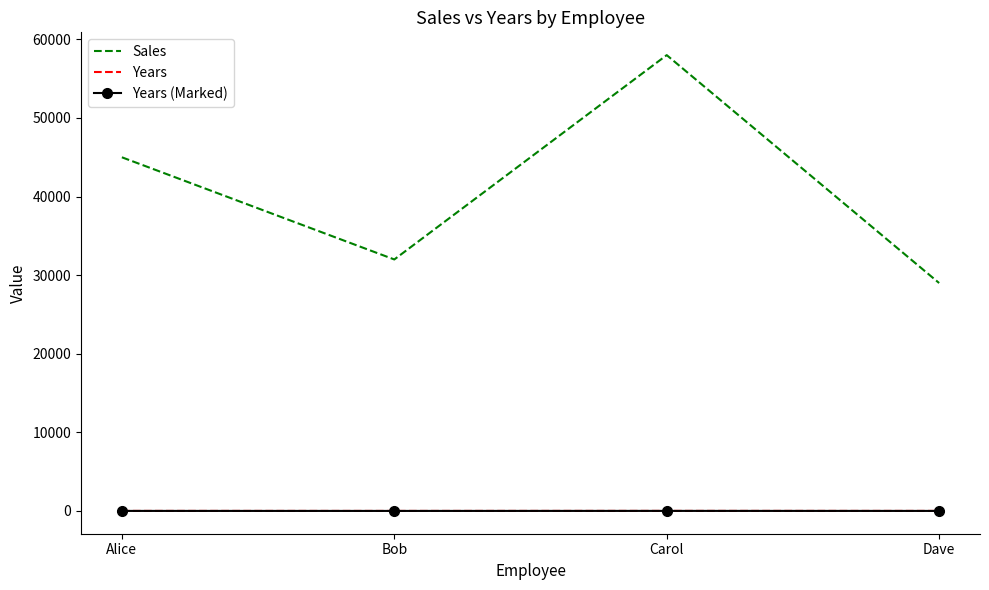

What is the label of the 1st point from the left?

Alice